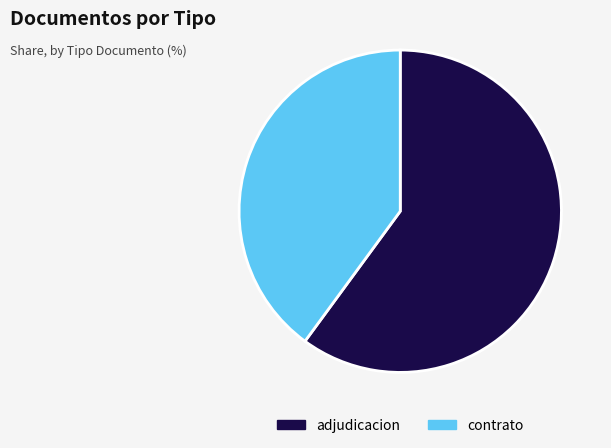

True or false: contrato accounts for 40% of the total.

True